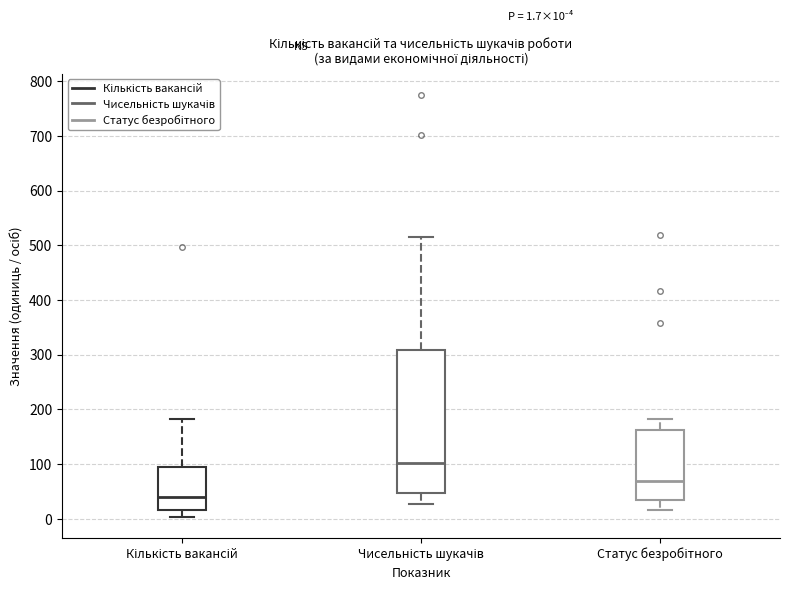

Which box has the highest median line?

Чисельність шукачів